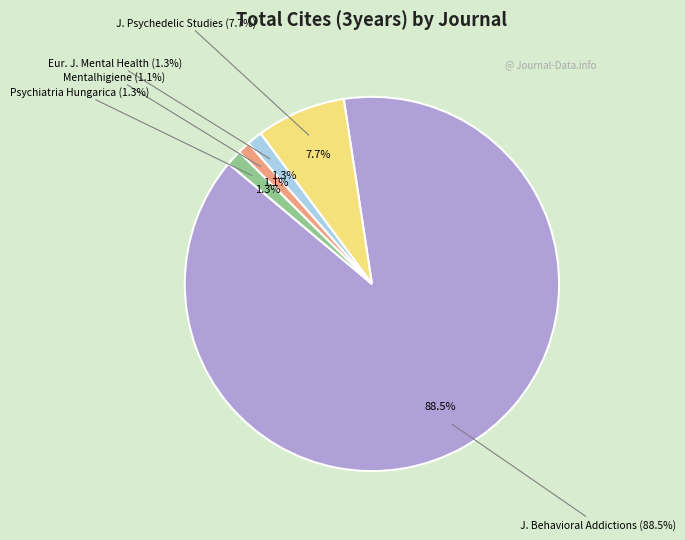

Which category has the smallest portion of the pie?

Mentalhigiene es Pszichoszomatika